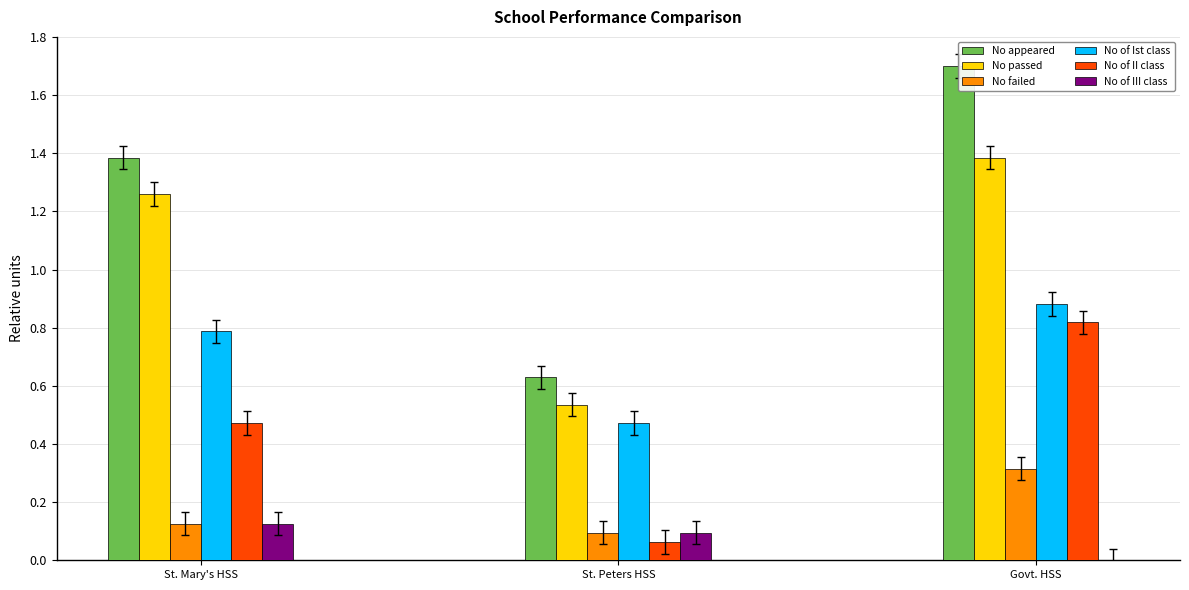

The value of No failed at Govt. HSS is 0.5. True or false?

False